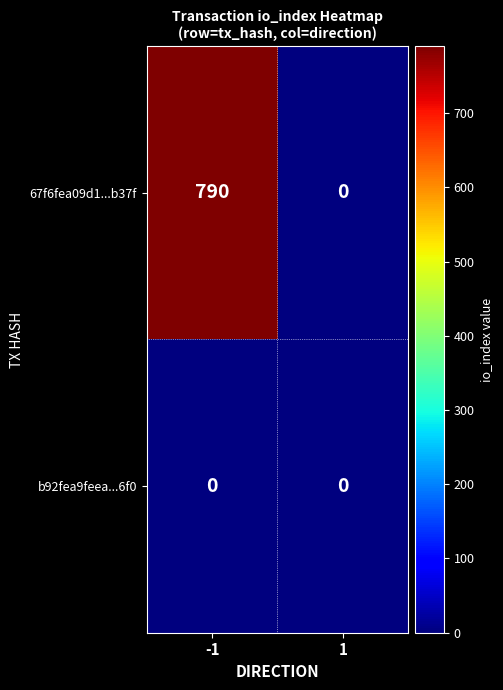

Reading left to right, extract all data points from this chart.

67f6fea09d1...b37f: 790	0
b92fea9feea...6f0: 0	0